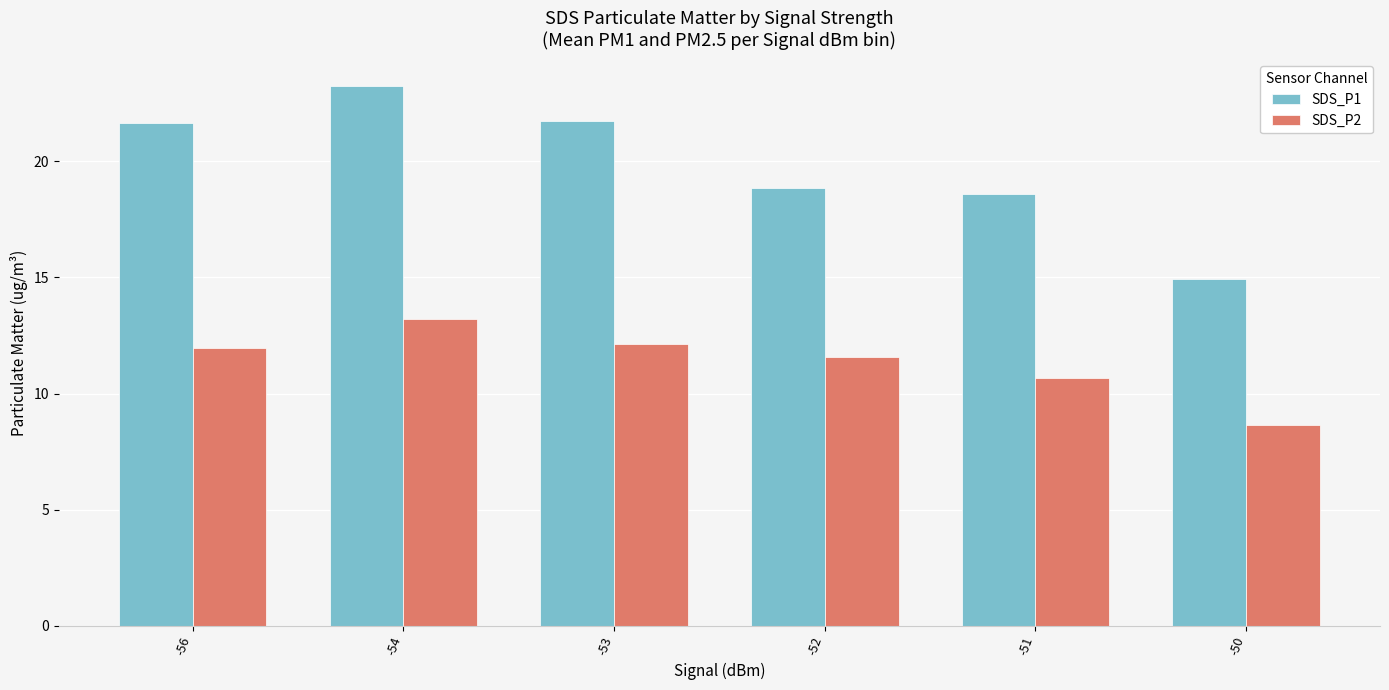

True or false: SDS_P2 has a value of 21.3 at -53.

False